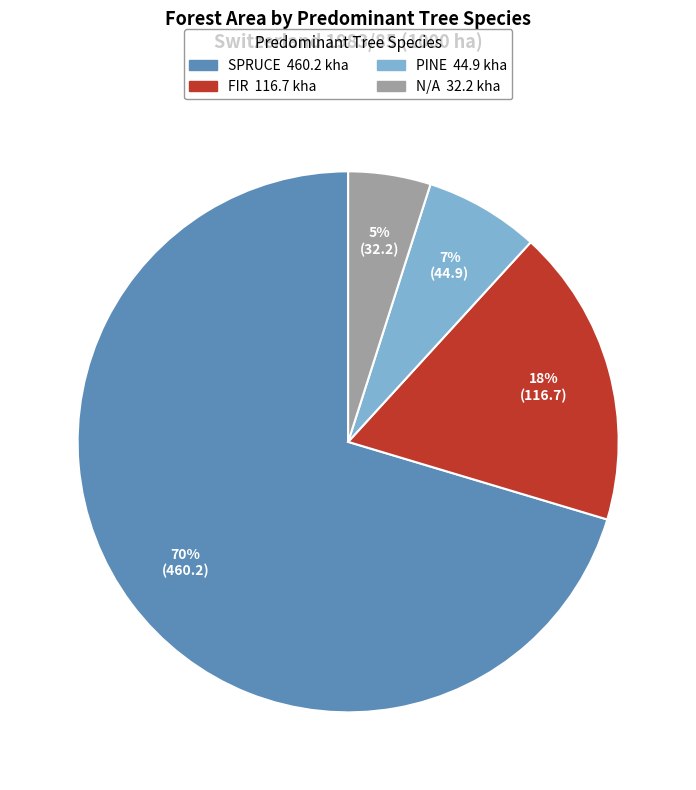

Is there any slice that represents more than half of the pie?

Yes